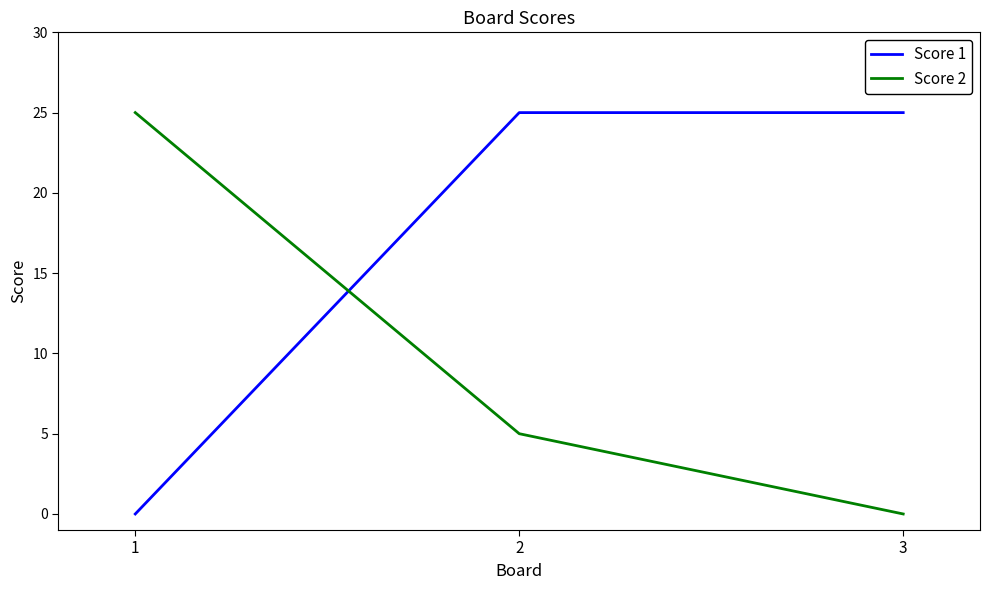

How many values in Score 1 are above zero?

2